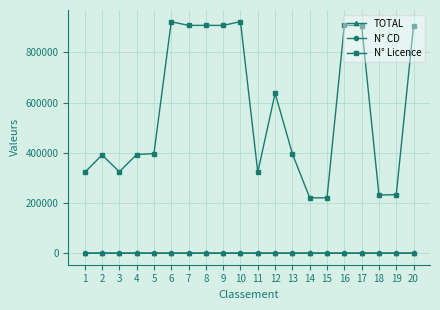

True or false: N° Licence and N° CD cross at least once.

False